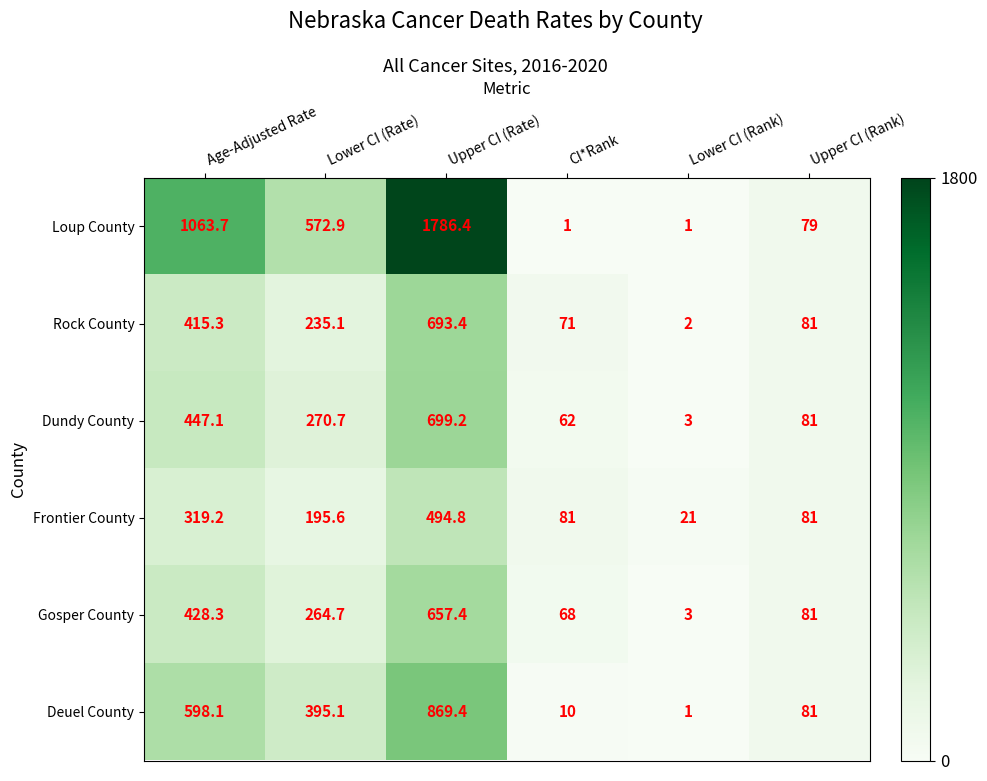

The value of Frontier County at Upper CI (Rank) is 118.5. True or false?

False